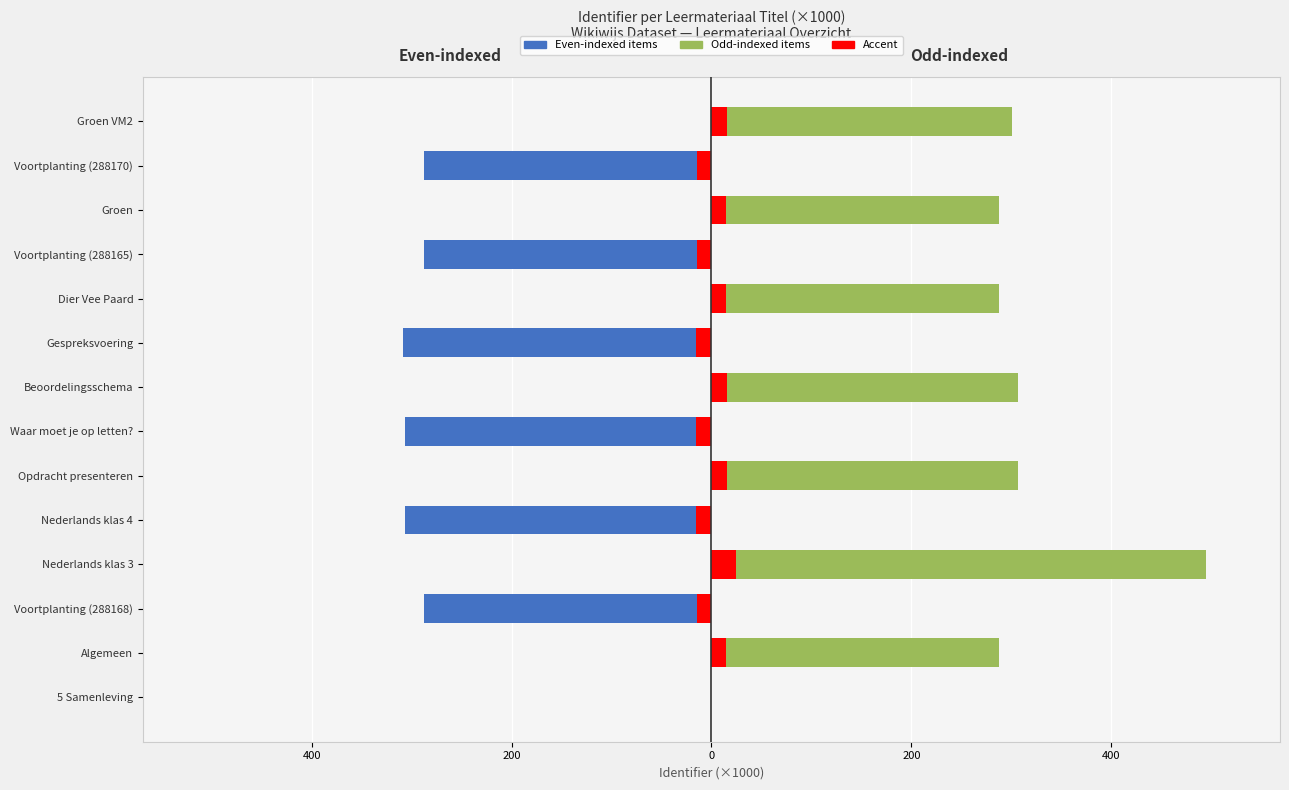

The Accent right series shows 16.8 at Waar moet je op letten?. True or false?

False